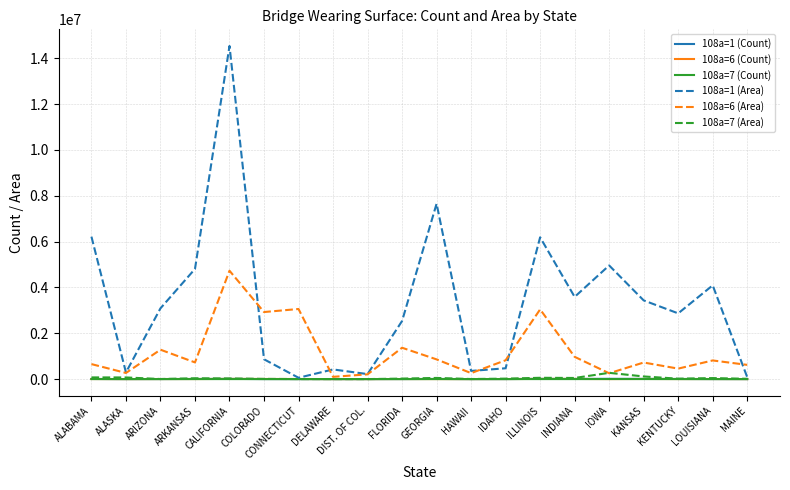

The 108a=6 (Area) series shows 267408 at ALASKA. True or false?

True